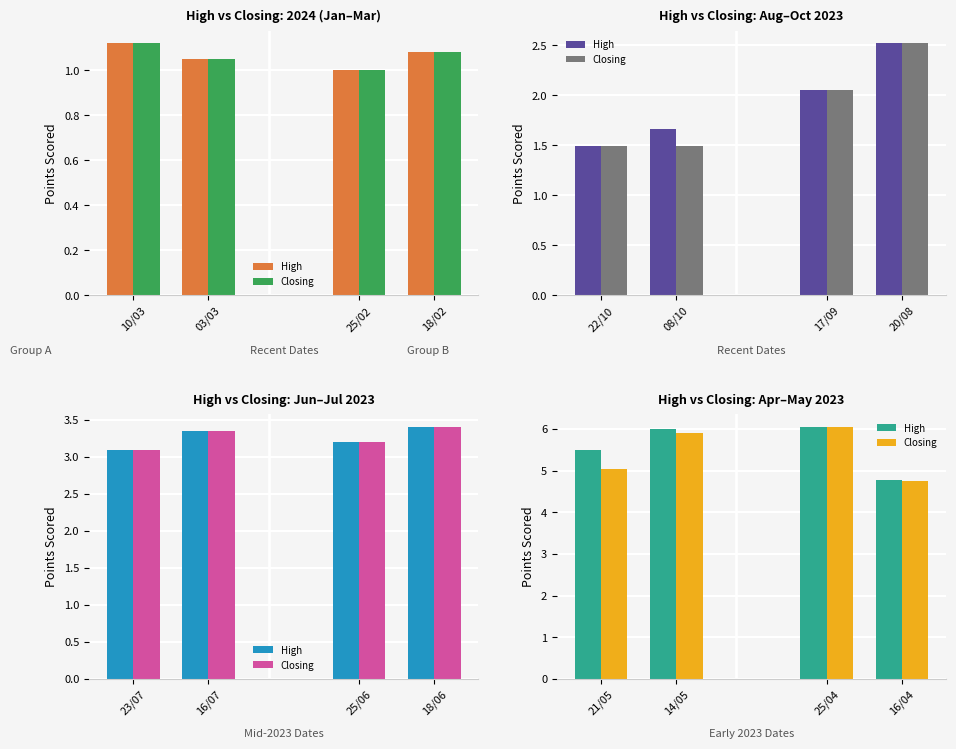

What are all the series names shown in the legend?

High, Closing